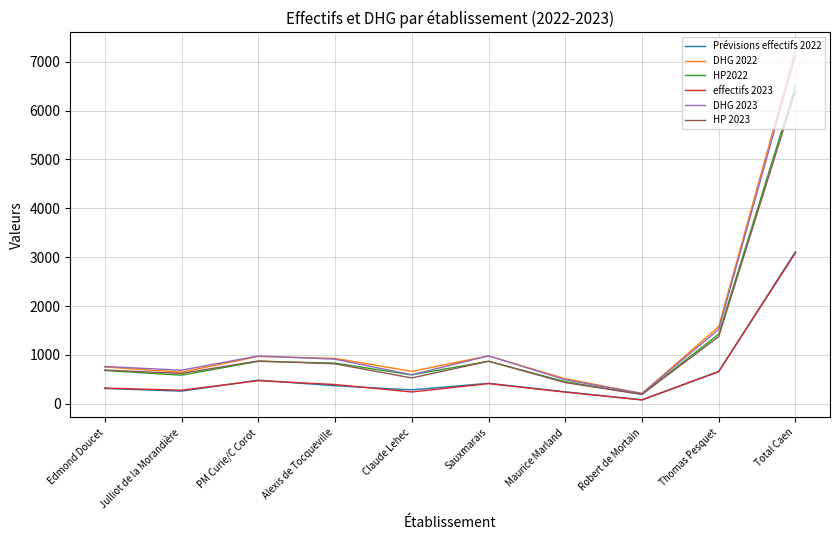

How many series are shown in this chart?

6